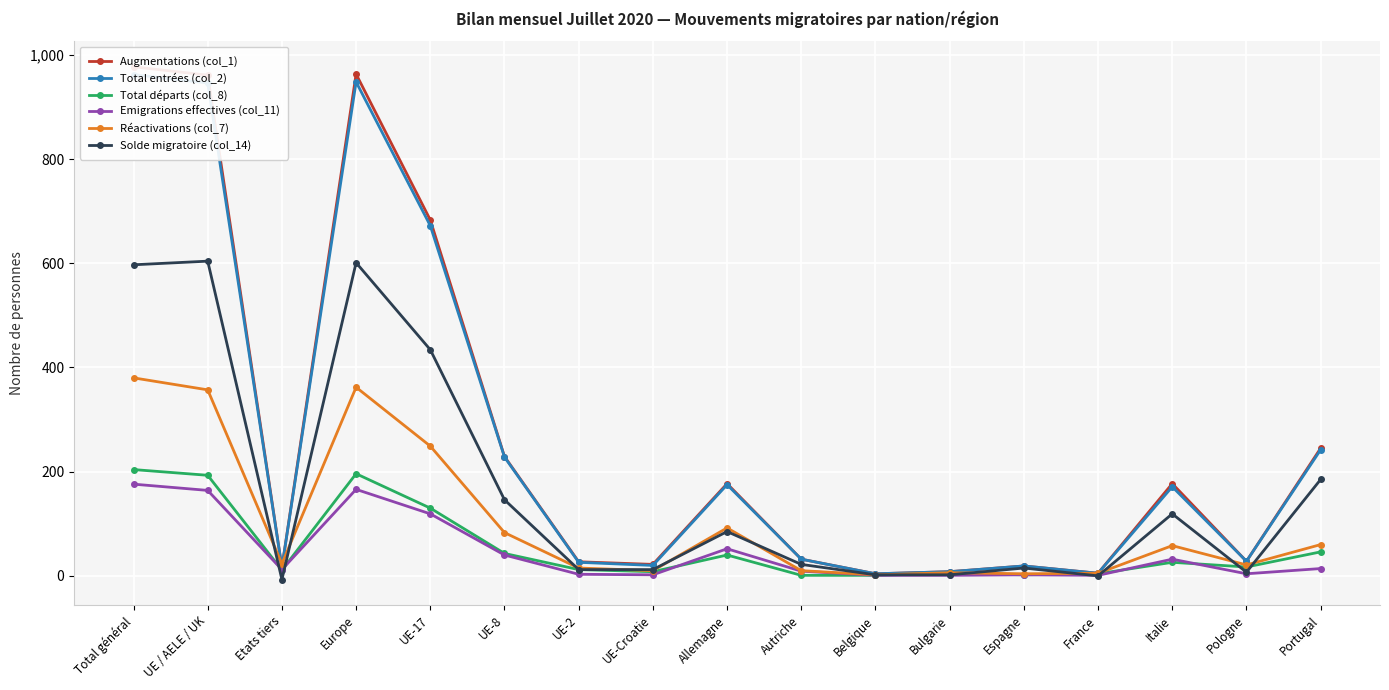

Read the Total départs (col_8) value at Portugal, to the nearest 5.

45